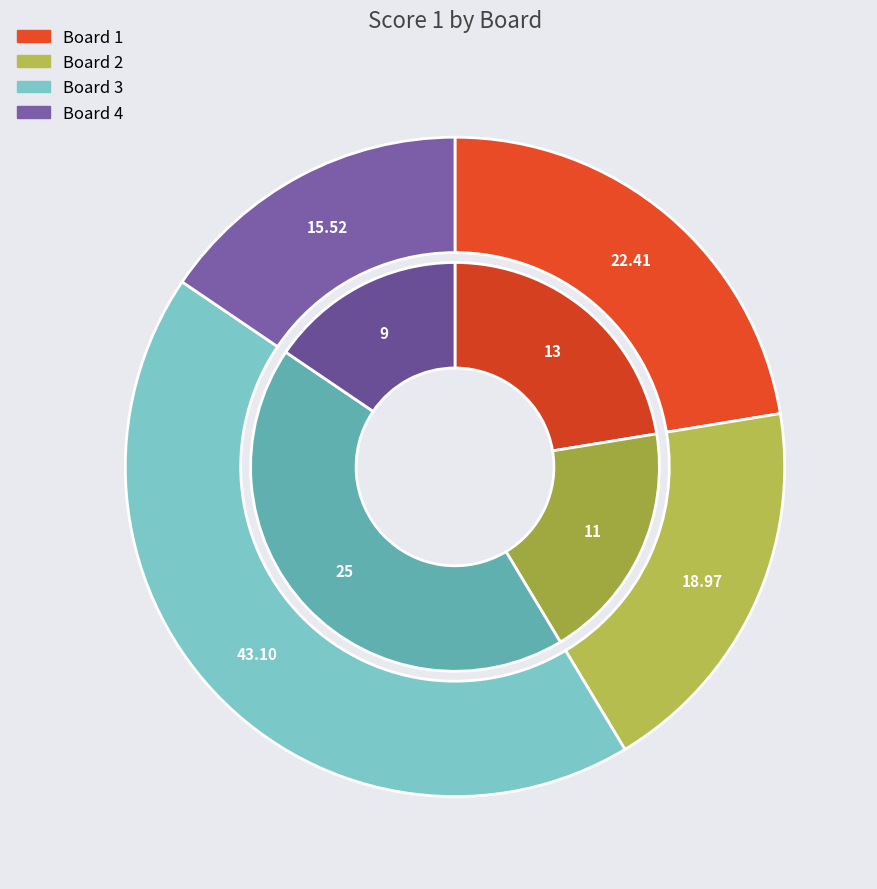

To the nearest percent, what is the combined percentage of 4 and 2?

34%